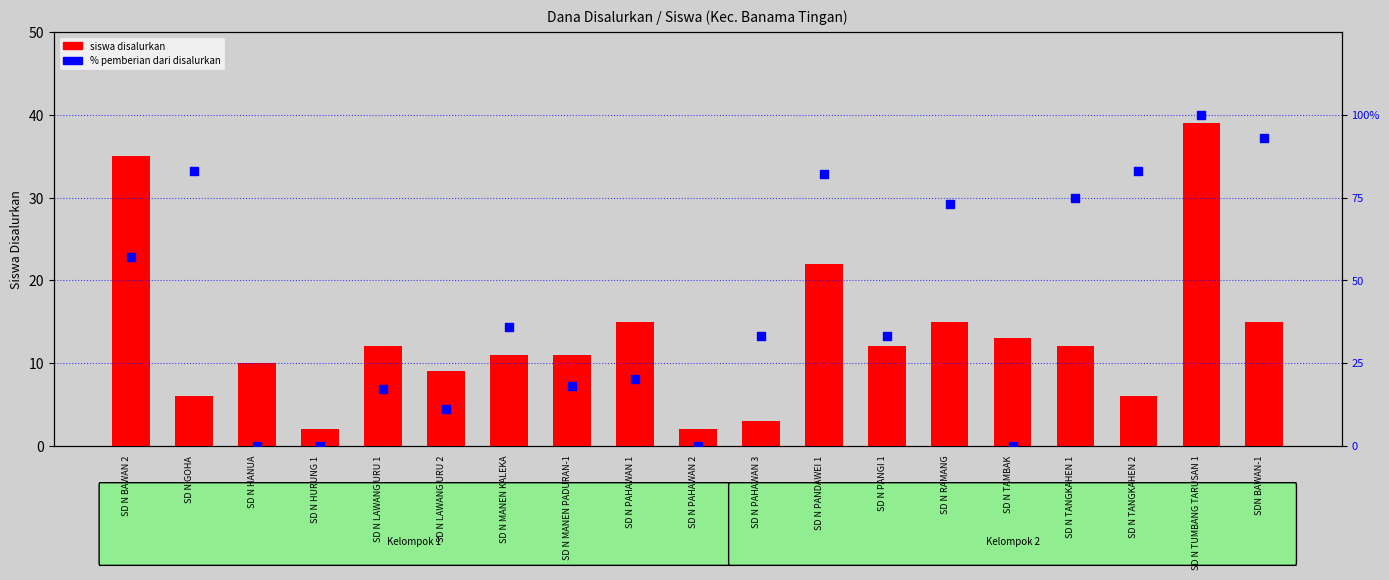

Which series reaches the maximum Y coordinate?

% pemberian dari disalurkan